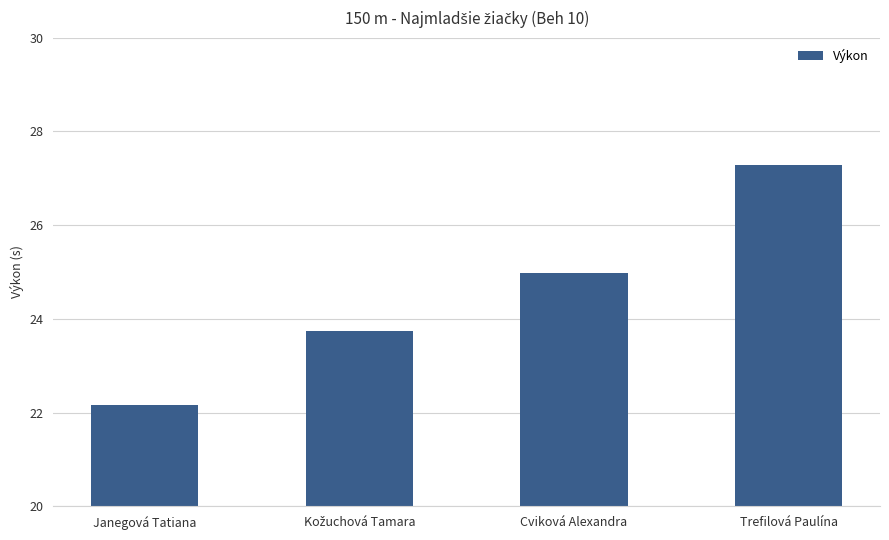

True or false: the data shows 22.2 at Janegová Tatiana.

True